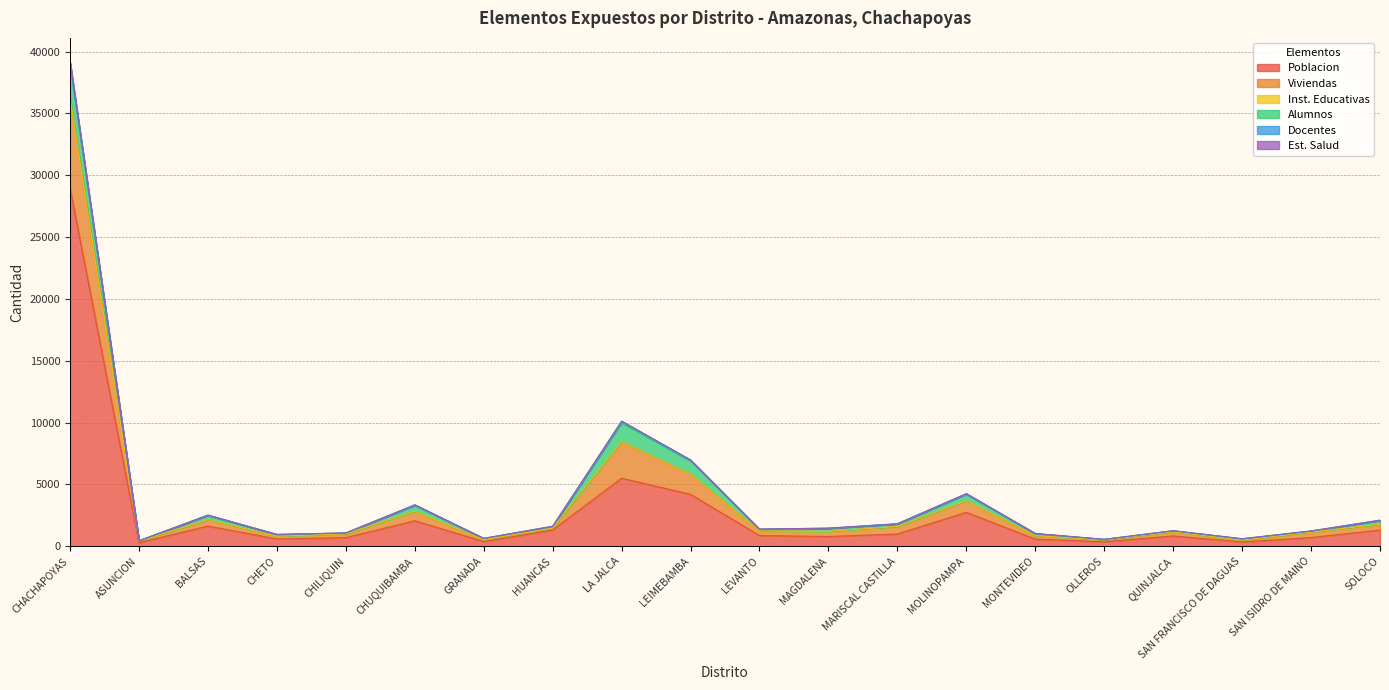

What is the greatest value displayed?

39107